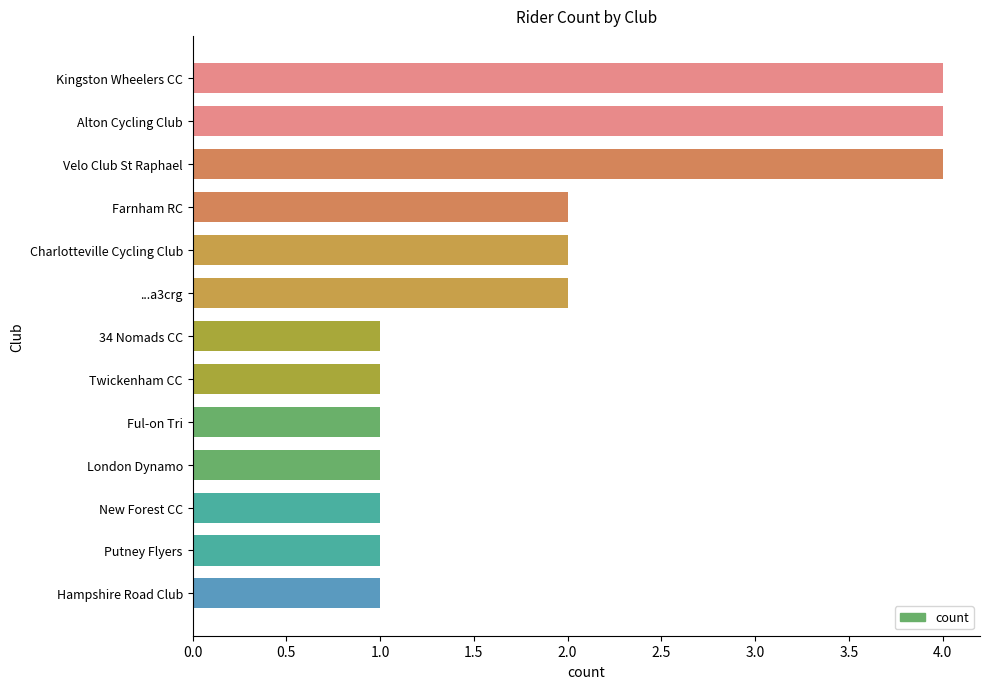

What is the label of the 13th bar from the top?

Hampshire Road Club